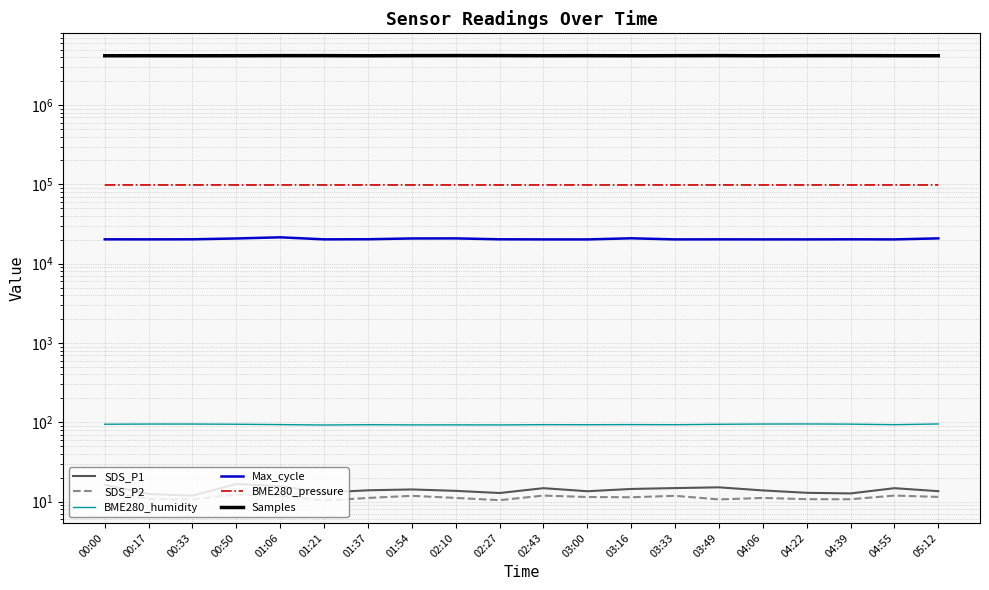

At which category does Max_cycle reach its first local valley?

00:17